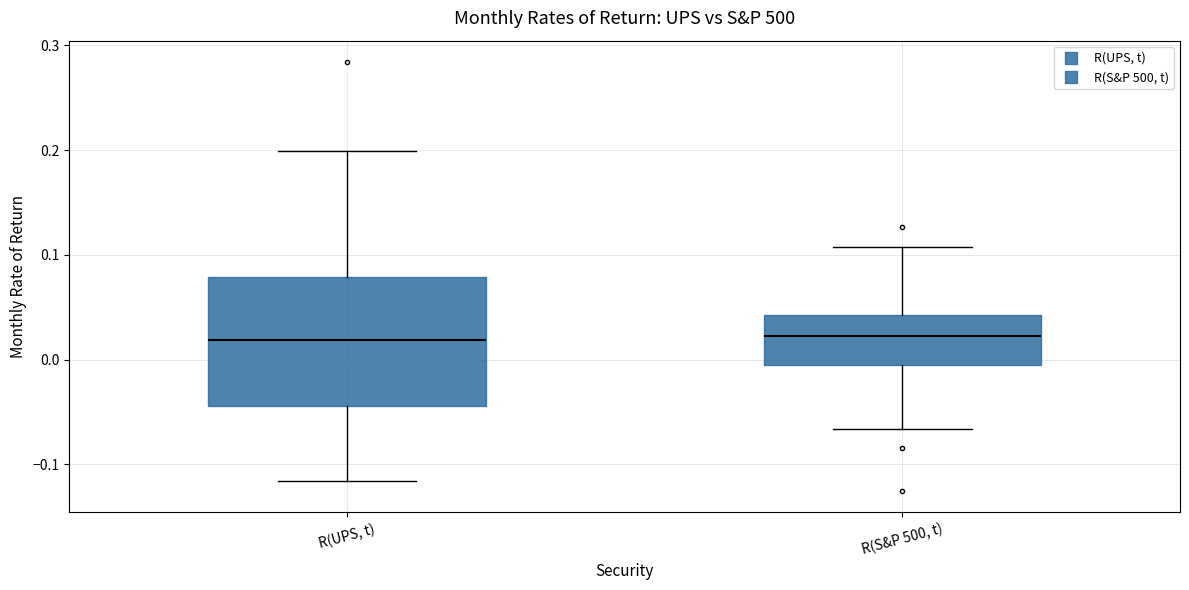

Where does the median line of the box for R(S&P 500, t) sit on the y-axis? The values are not printed on the chart, so give them approximately, as read against the axis.

0.02